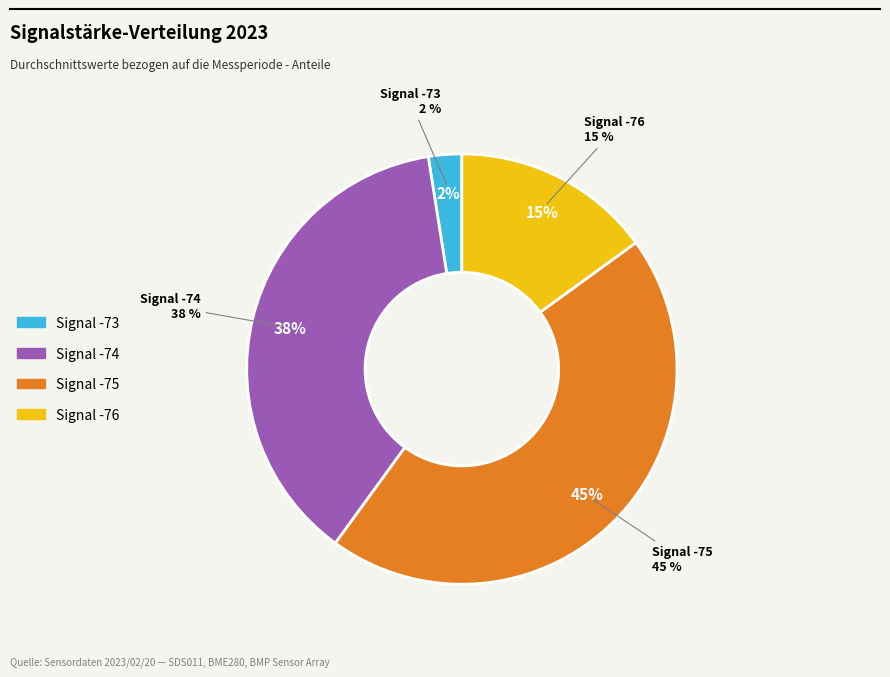

Is there a majority slice in this chart?

Yes